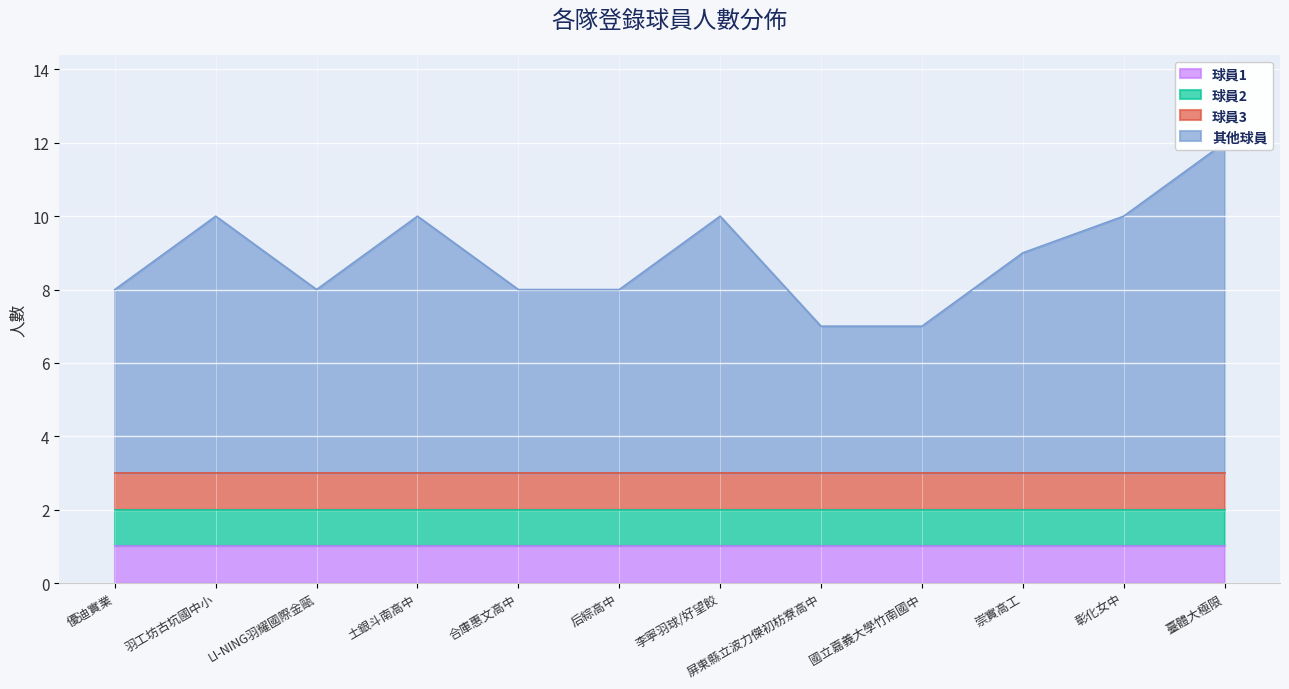

How many lines are shown in the chart?

4